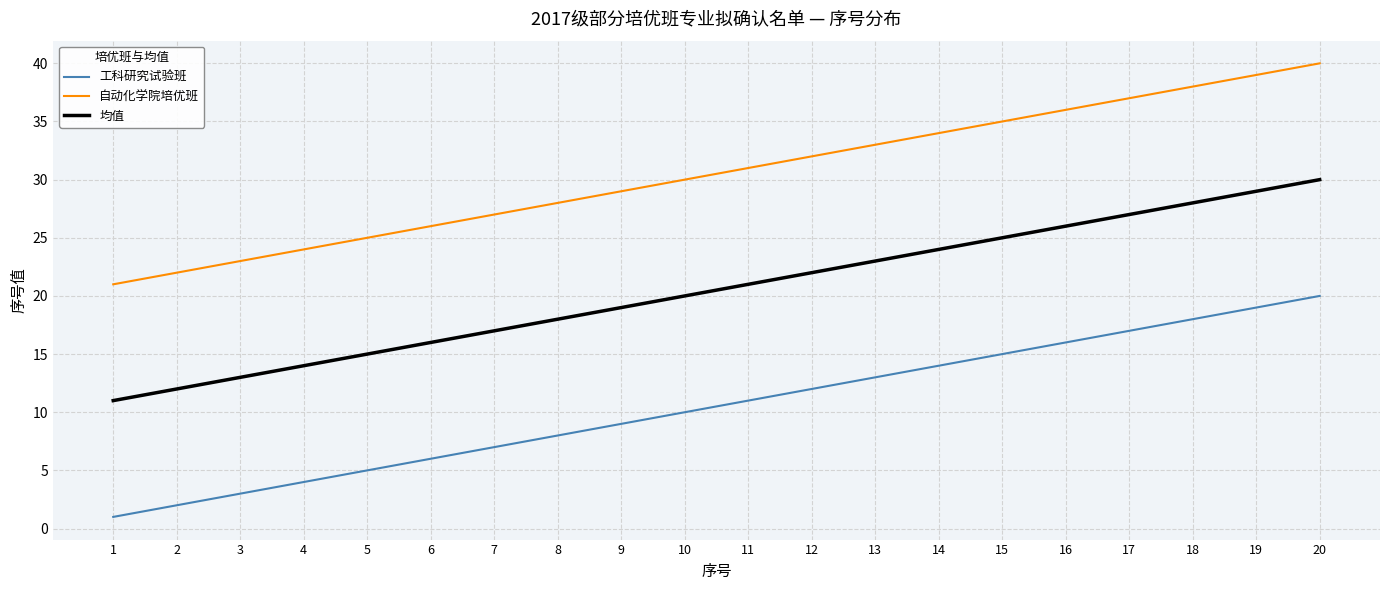

What are all the series names shown in the legend?

工科研究试验班, 自动化学院培优班, 均值